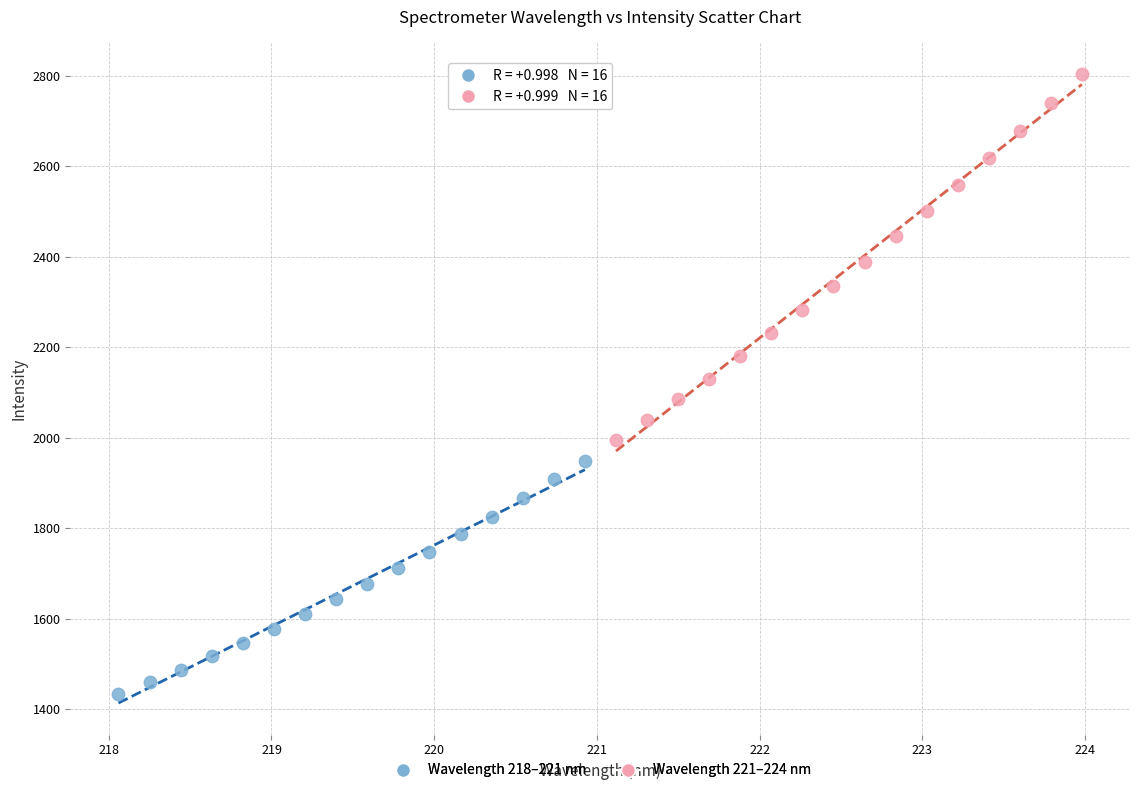

Which series contains the highest Y value?

Wavelength 221–224 nm